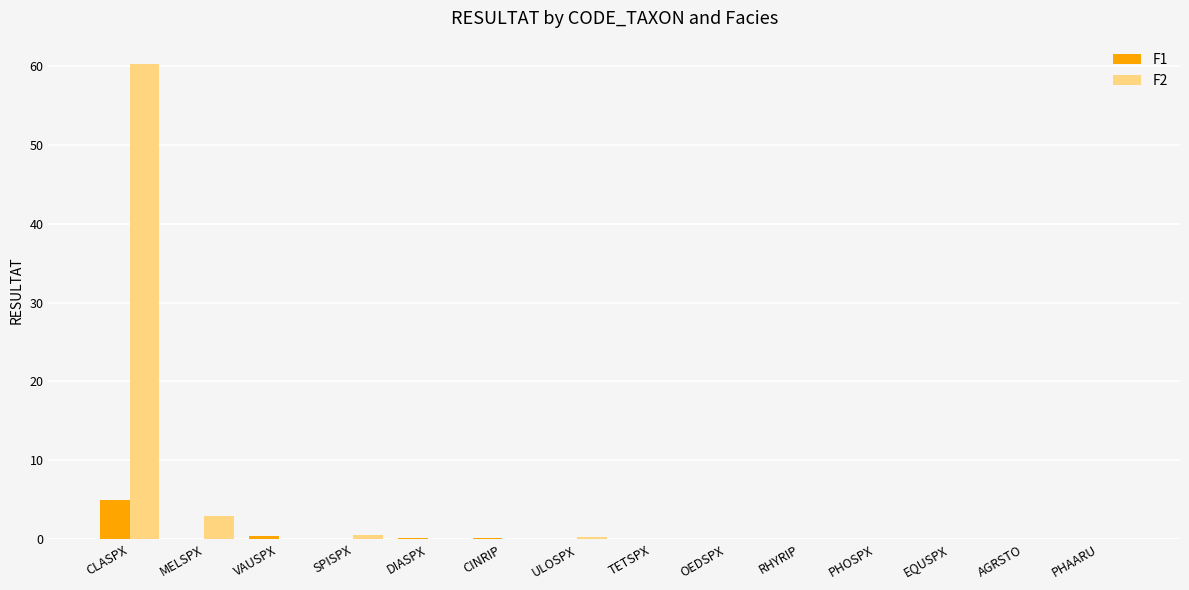

Is the value of F1 at CLASPX greater than the value of F2 at MELSPX?

Yes